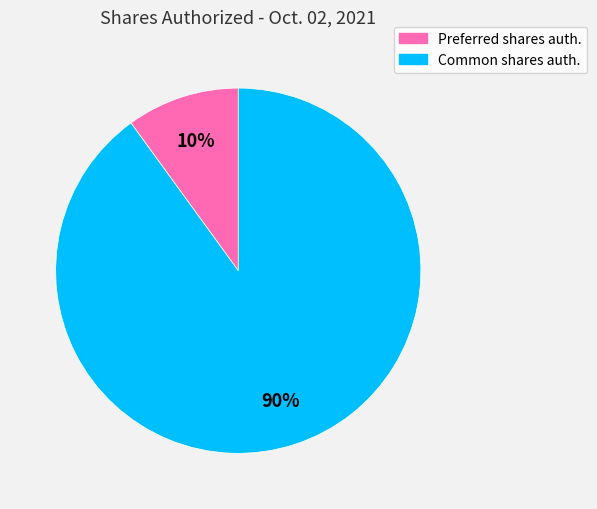

Is there any slice that represents more than half of the pie?

Yes